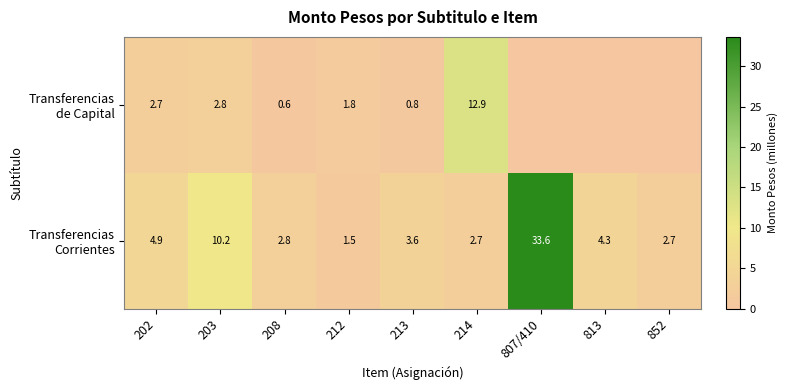

What is the difference between the highest and lowest values at 202?

2.2